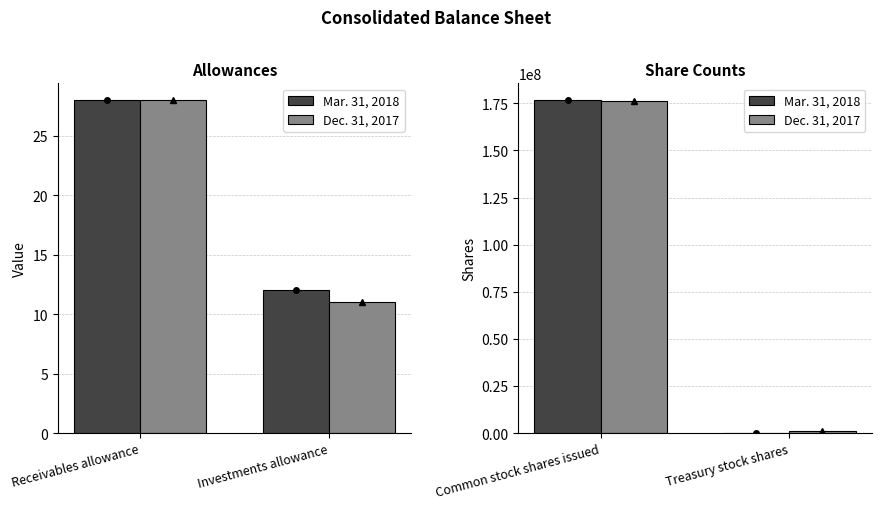

What are all the series names shown in the legend?

Mar. 31, 2018, Dec. 31, 2017